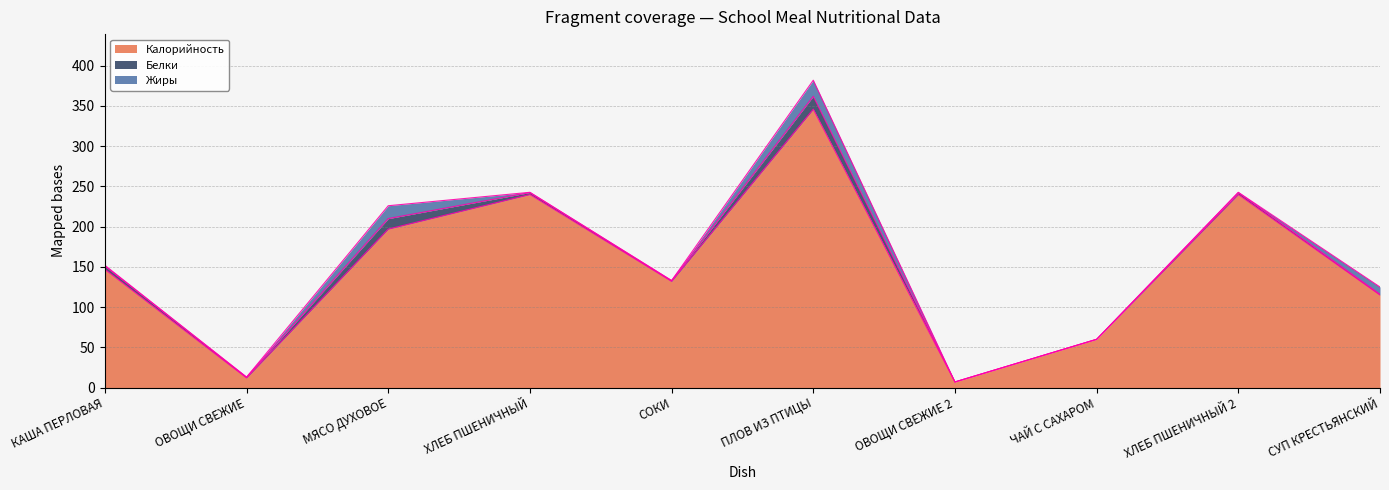

In Жиры, how many points are higher than both neighbors (excluding endpoints)?

2